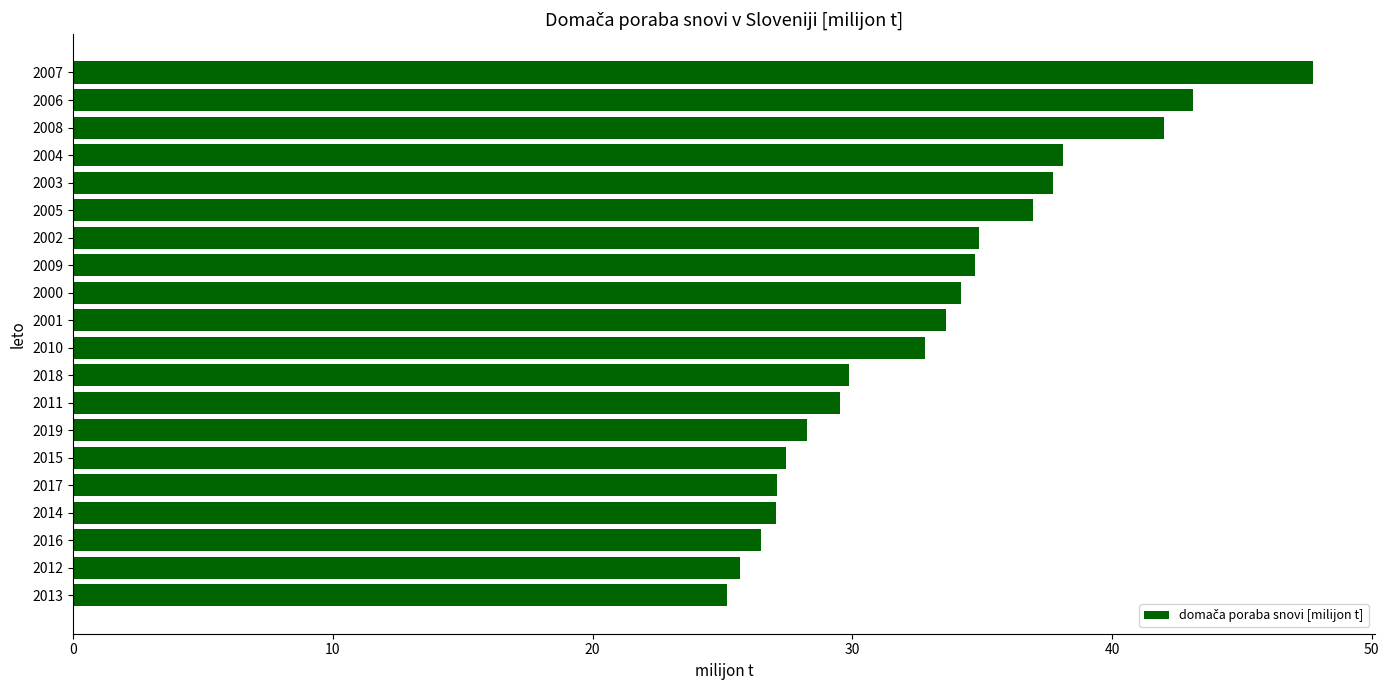

What is the average value?

33.1